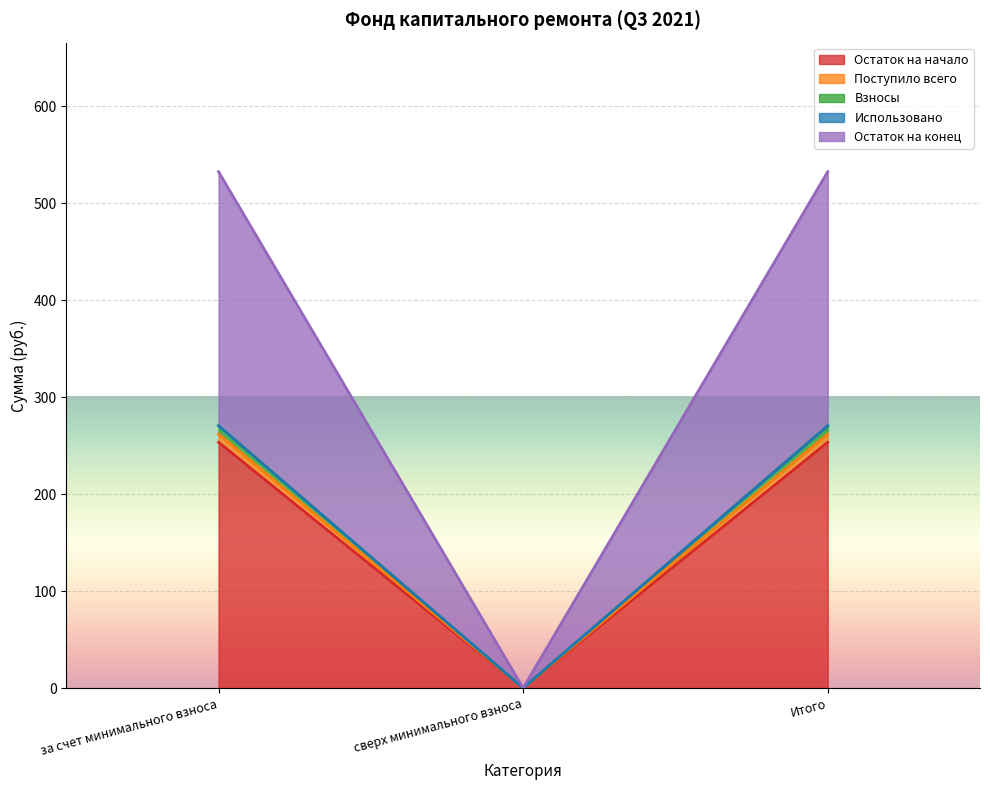

Which label corresponds to the smallest value in the chart?

сверх минимального взноса